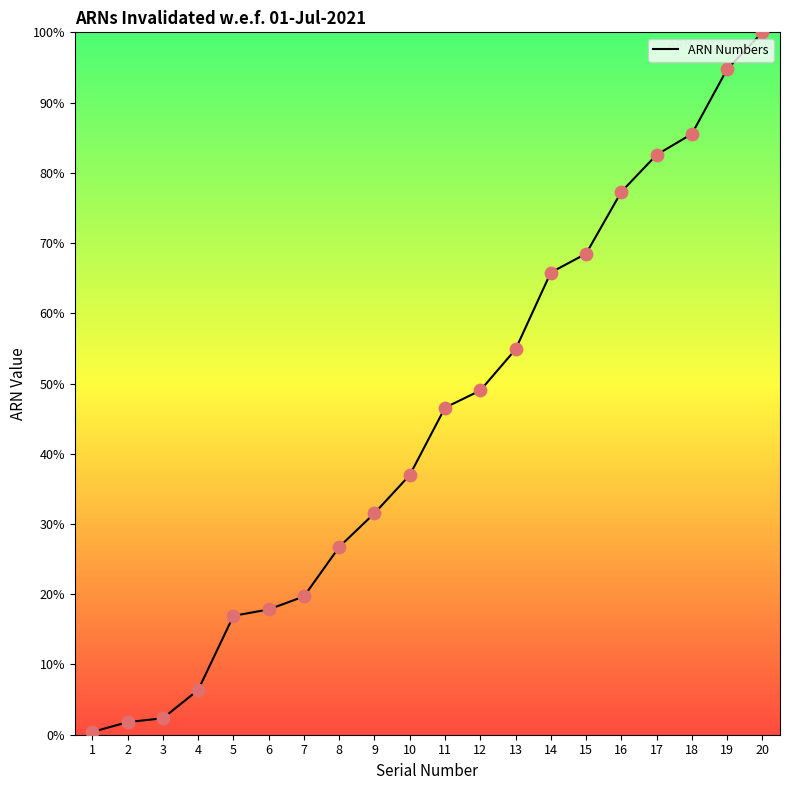

Between 3 and 13, which is larger?

13